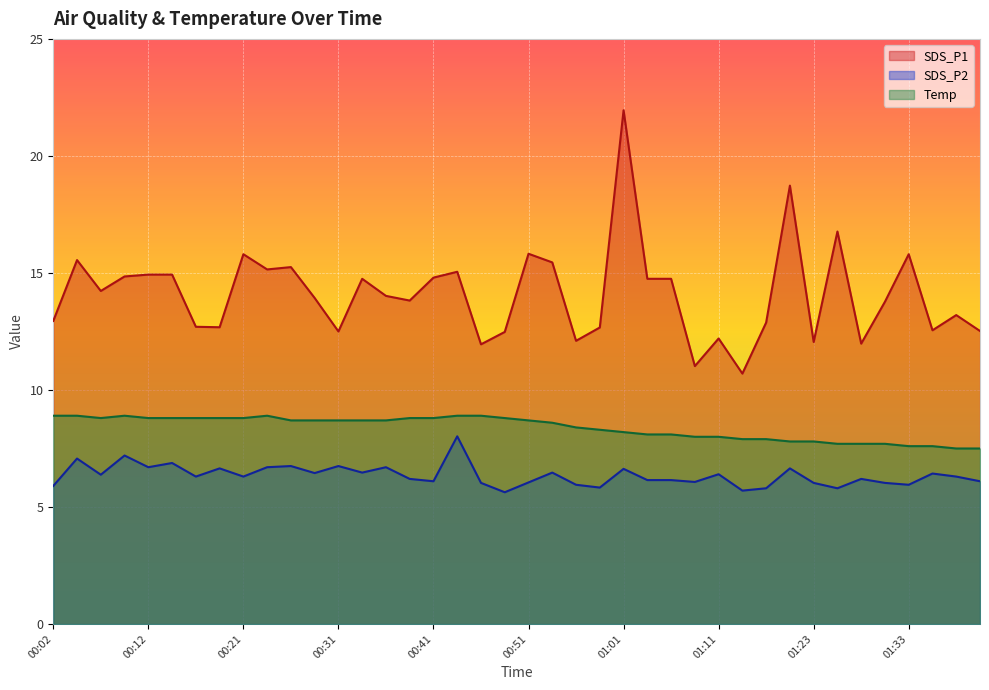

Reading left to right, transcribe all the data shown in this chart.

Temp: 00:02=8.9	00:04=8.9	00:07=8.8	00:09=8.9	00:12=8.8	00:14=8.8	00:16=8.8	00:19=8.8	00:21=8.8	00:24=8.9	00:26=8.7	00:29=8.7	00:31=8.7	00:33=8.7	00:36=8.7	00:38=8.8	00:41=8.8	00:44=8.9	00:46=8.9	00:49=8.8	00:51=8.7	00:54=8.6	00:56=8.4	00:59=8.3	01:01=8.2	01:04=8.1	01:06=8.1	01:09=8.0	01:11=8.0	01:14=7.9	01:17=7.9	01:20=7.8	01:23=7.8	01:25=7.7	01:28=7.7	01:31=7.7	01:33=7.6	01:36=7.6	01:38=7.5	01:41=7.5
SDS_P1: 00:02=12.9	00:04=15.6	00:07=14.2	00:09=14.8	00:12=14.9	00:14=14.9	00:16=12.7	00:19=12.7	00:21=15.8	00:24=15.2	00:26=15.2	00:29=13.9	00:31=12.5	00:33=14.8	00:36=14.0	00:38=13.8	00:41=14.8	00:44=15.1	00:46=11.9	00:49=12.5	00:51=15.8	00:54=15.4	00:56=12.1	00:59=12.7	01:01=21.9	01:04=14.8	01:06=14.8	01:09=11.0	01:11=12.2	01:14=10.7	01:17=12.9	01:20=18.7	01:23=12.1	01:25=16.8	01:28=12.0	01:31=13.8	01:33=15.8	01:36=12.6	01:38=13.2	01:41=12.5
SDS_P2: 00:02=5.9	00:04=7.1	00:07=6.4	00:09=7.2	00:12=6.7	00:14=6.9	00:16=6.3	00:19=6.7	00:21=6.3	00:24=6.7	00:26=6.8	00:29=6.5	00:31=6.8	00:33=6.5	00:36=6.7	00:38=6.2	00:41=6.1	00:44=8.0	00:46=6.0	00:49=5.6	00:51=6.0	00:54=6.5	00:56=6.0	00:59=5.8	01:01=6.6	01:04=6.2	01:06=6.2	01:09=6.1	01:11=6.4	01:14=5.7	01:17=5.8	01:20=6.7	01:23=6.0	01:25=5.8	01:28=6.2	01:31=6.0	01:33=6.0	01:36=6.4	01:38=6.3	01:41=6.1